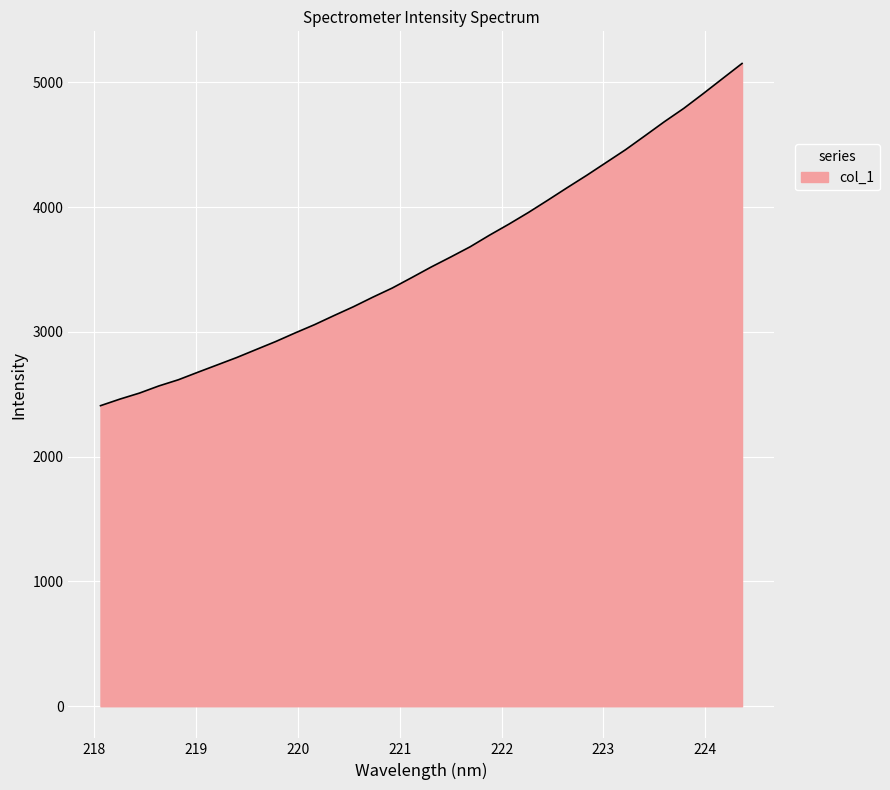

What is the smallest value displayed?

2408.5